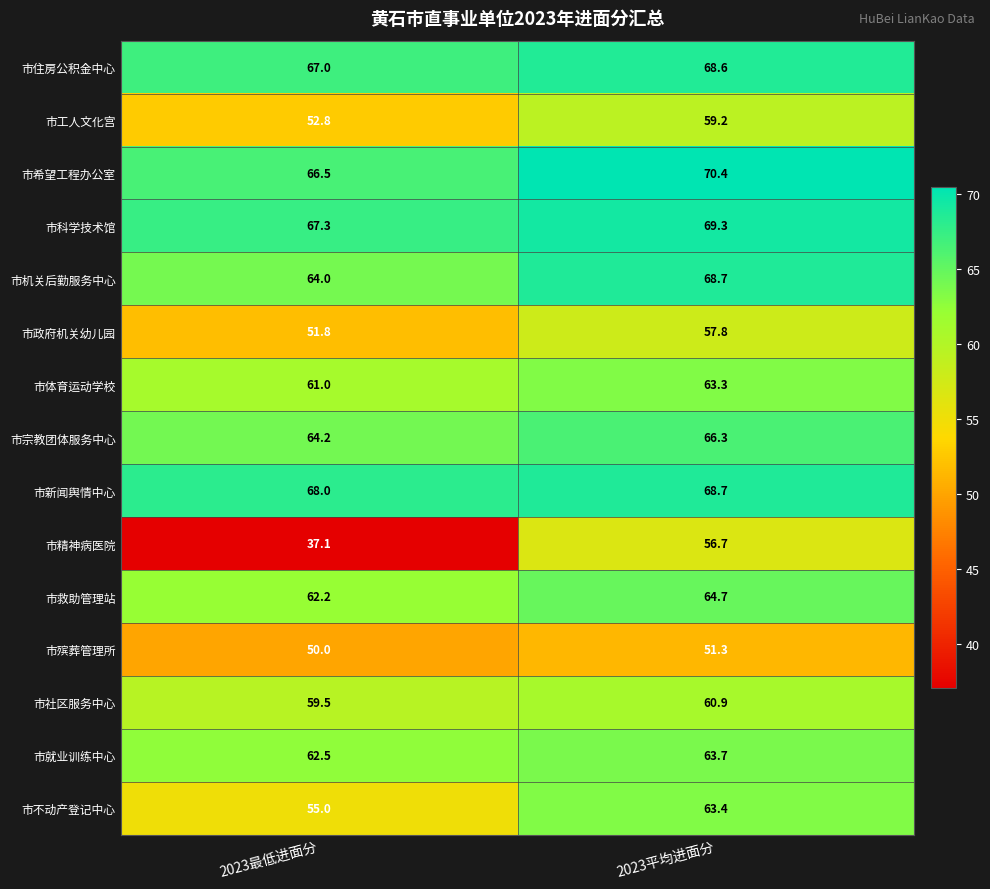

Is it true that 市精神病医院 equals 37.1 at 2023最低进面分?

True